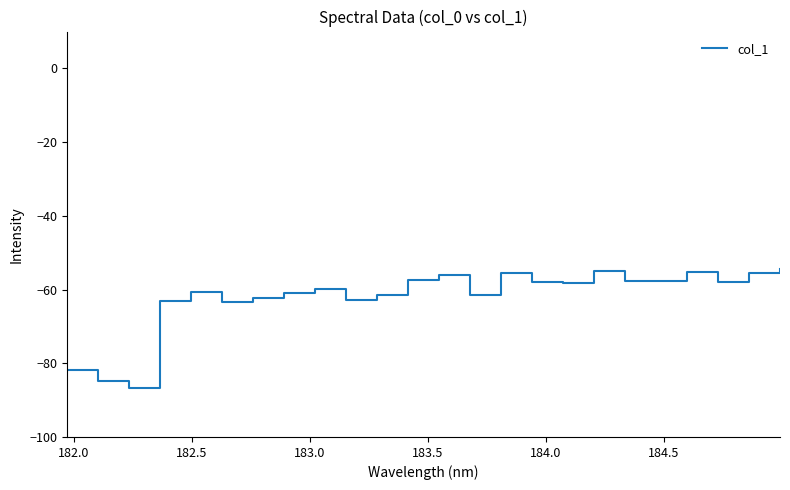

What is the maximum value shown in the chart?

-54.3